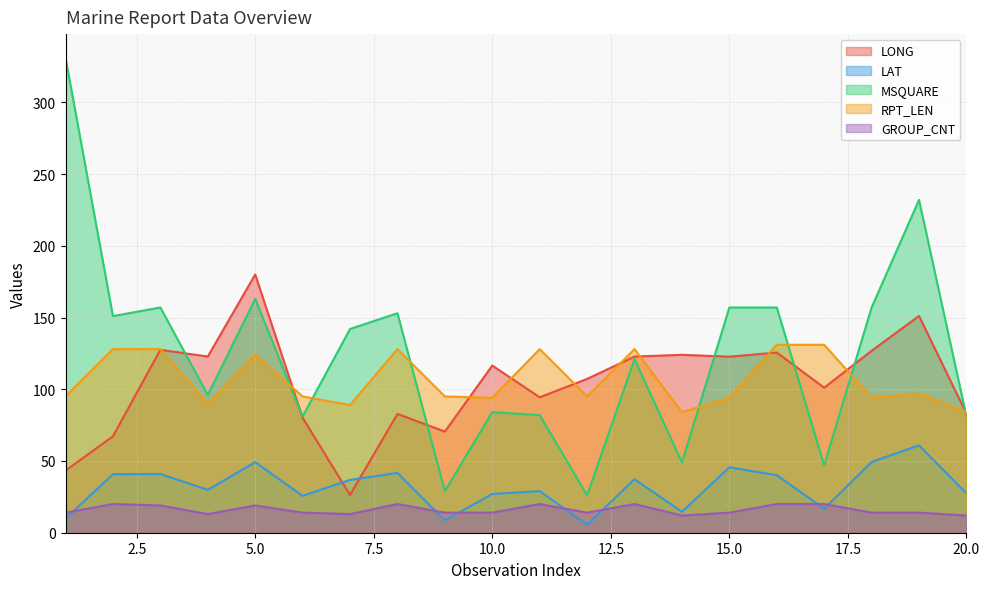

True or false: MSQUARE and LONG cross at least once.

True